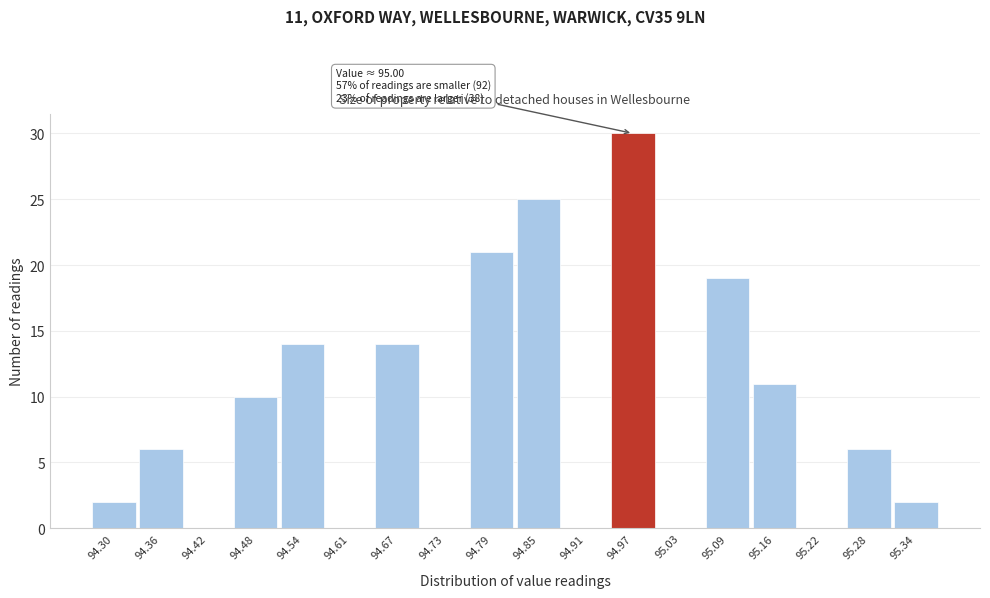

Reading left to right, extract all data points from this chart.

94.30=2	94.36=6	94.42=0	94.48=10	94.54=14	94.61=0	94.67=14	94.73=0	94.79=21	94.85=25	94.91=0	94.97=30	95.03=0	95.09=19	95.16=11	95.22=0	95.28=6	95.34=2